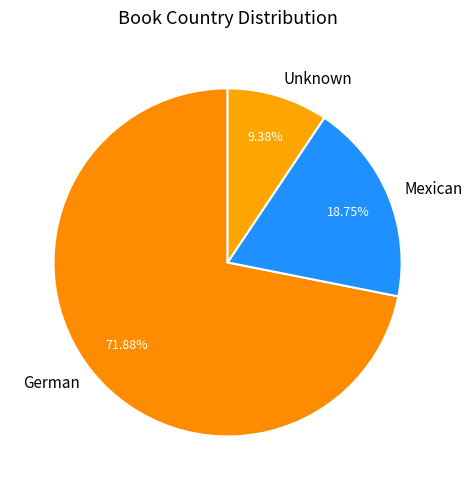

Is the sum of German and Mexican greater than half?

Yes